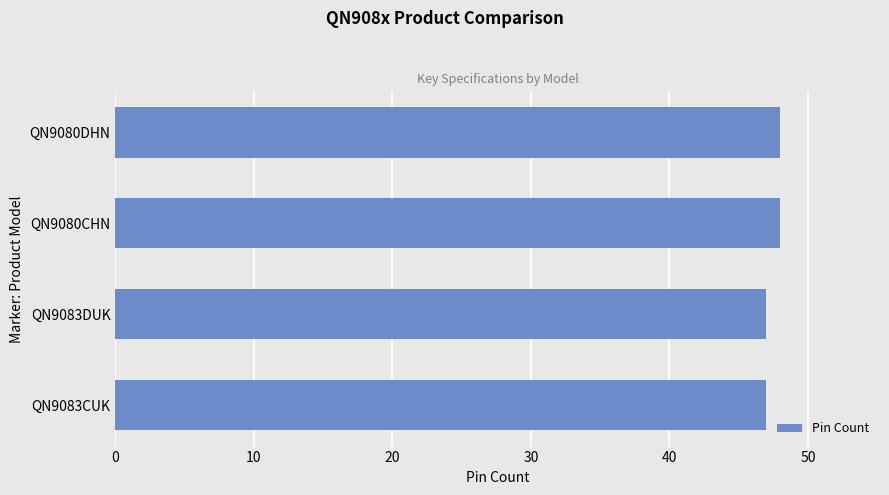

How many values are below 48?

2